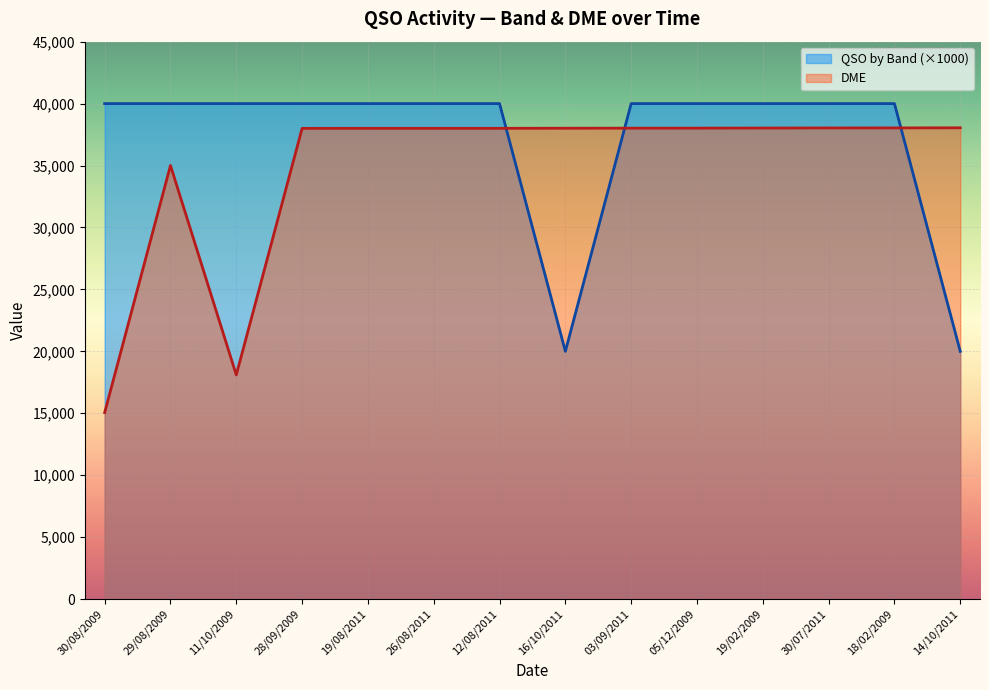

How many lines are shown in the chart?

2